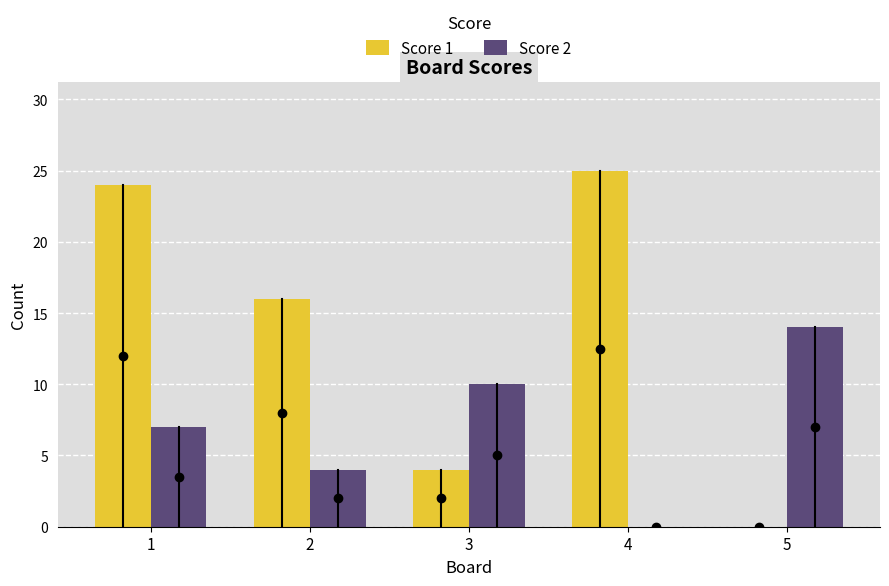

Reading left to right, extract all data points from this chart.

Score 1: 1=24	2=16	3=4	4=25	5=0
Score 2: 1=7	2=4	3=10	4=0	5=14